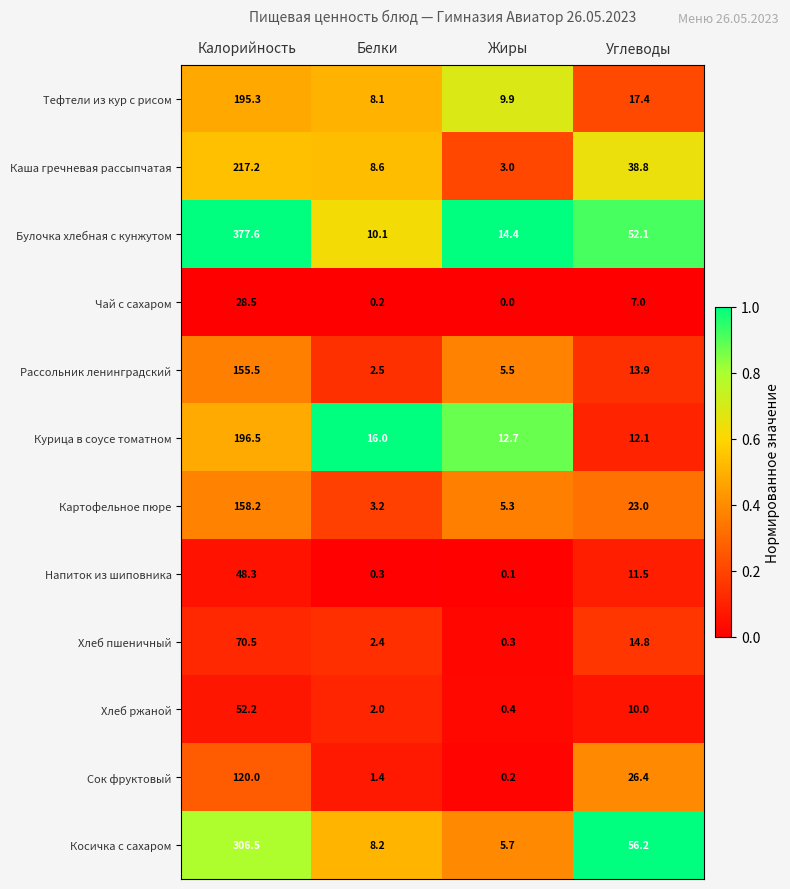

What is the maximum value shown in the chart?

377.6